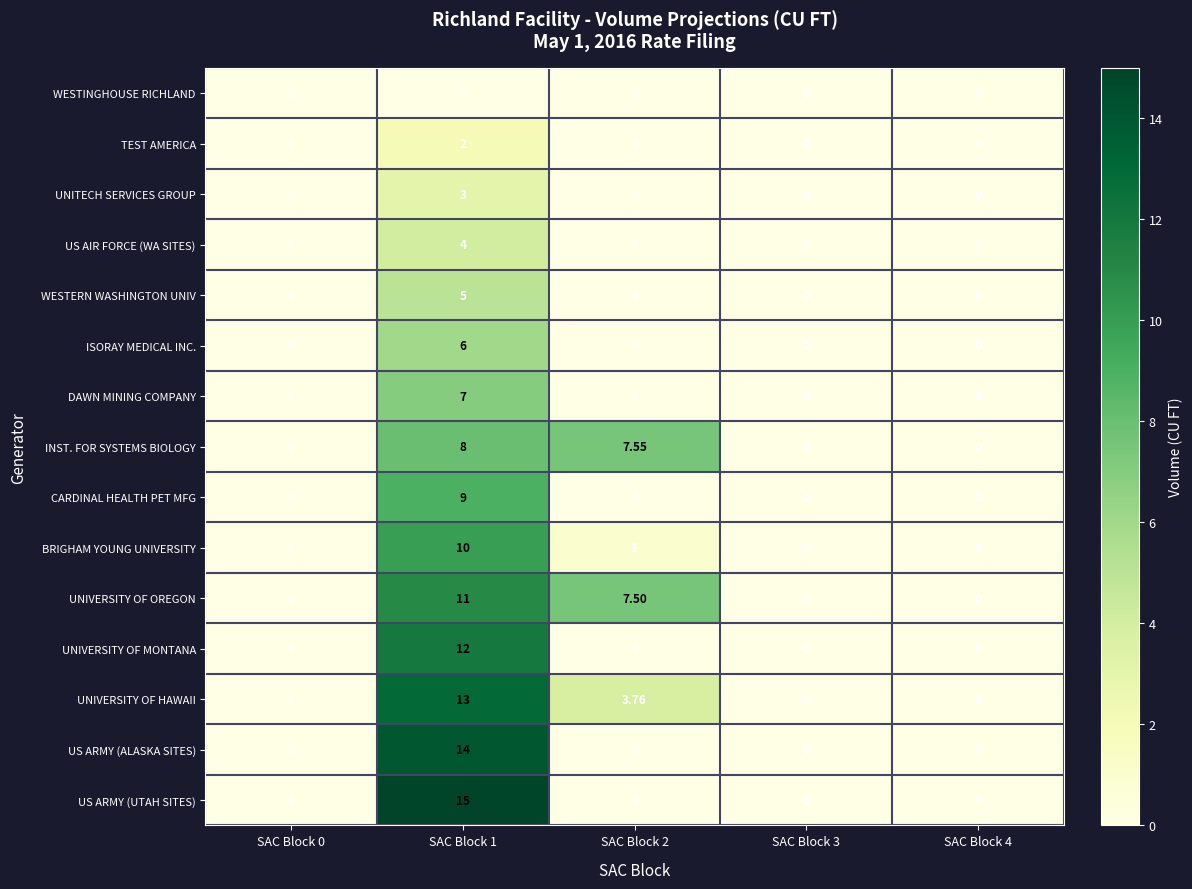

Which series has the widest spread of values?

US ARMY (UTAH SITES)